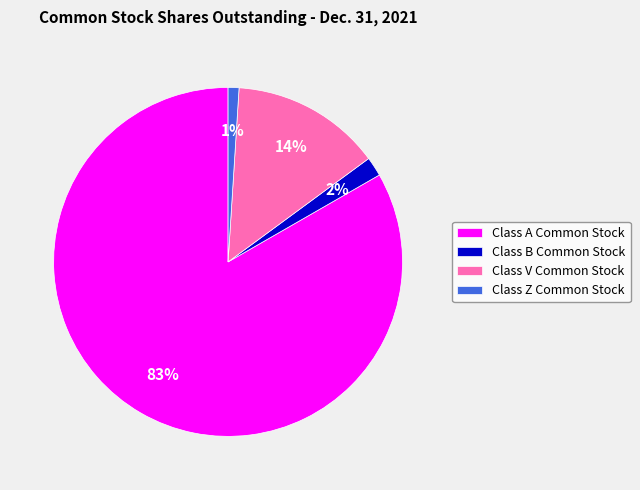

Which slice is the largest?

Class A Common Stock